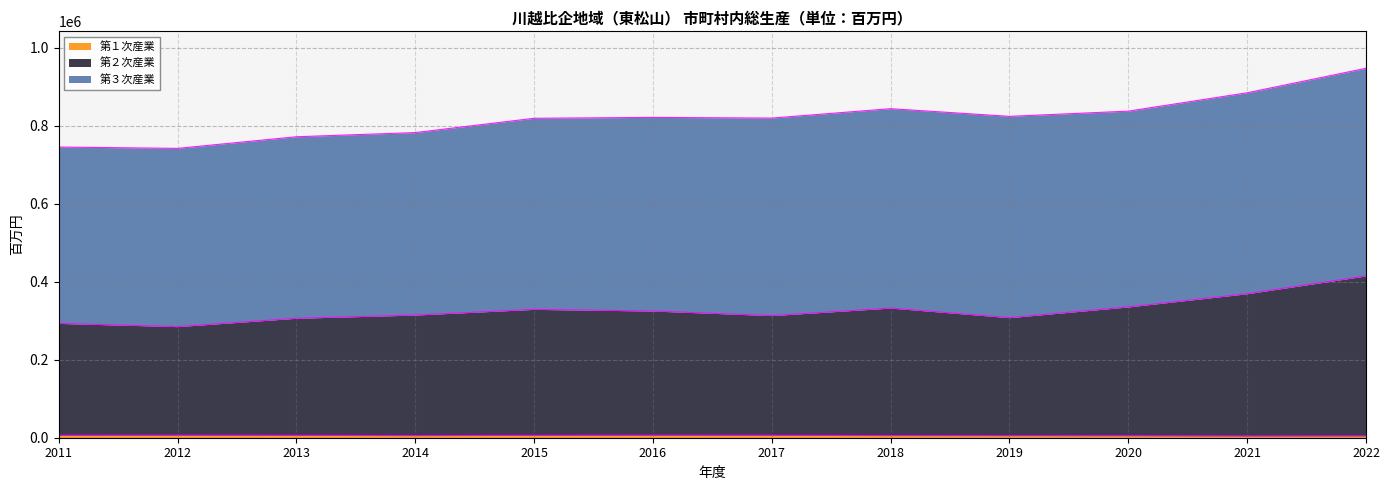

What is the total value across all series at 2020?

837087